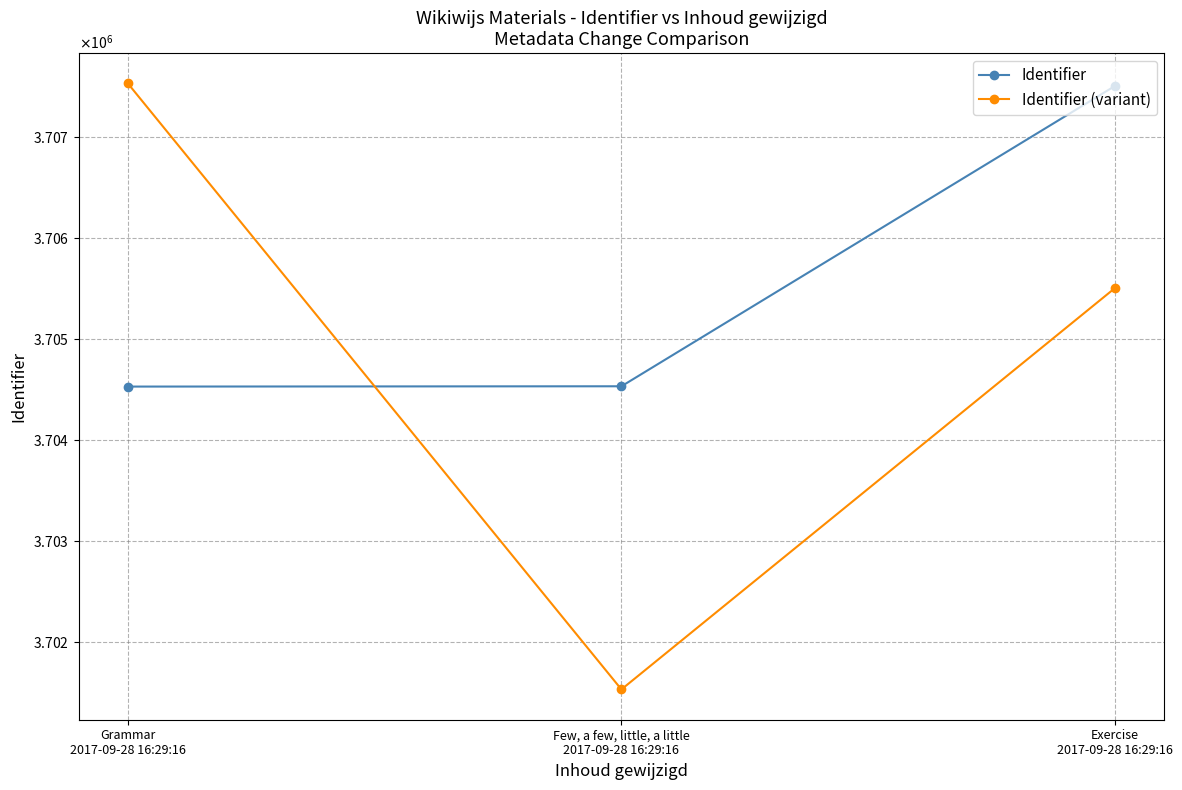

What is the sum of all Identifier (variant) values?

11114568